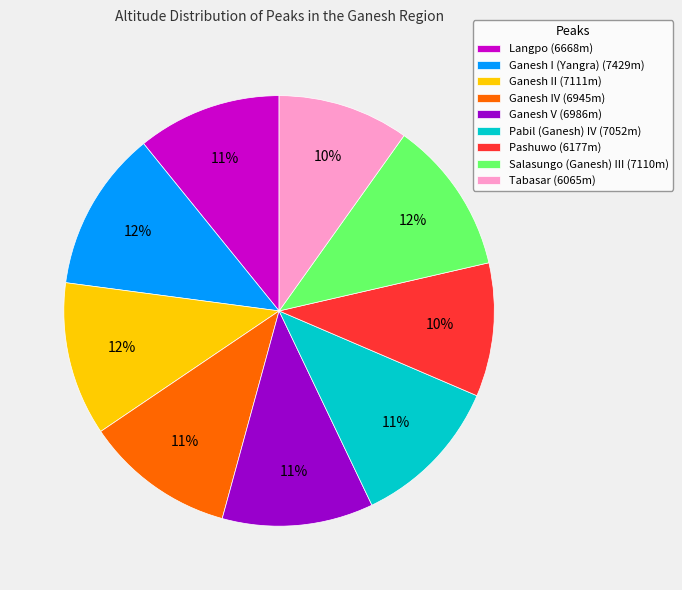

Combined, do Salasungo (Ganesh) III (7110m) and Pashuwo (6177m) account for over 50%?

No